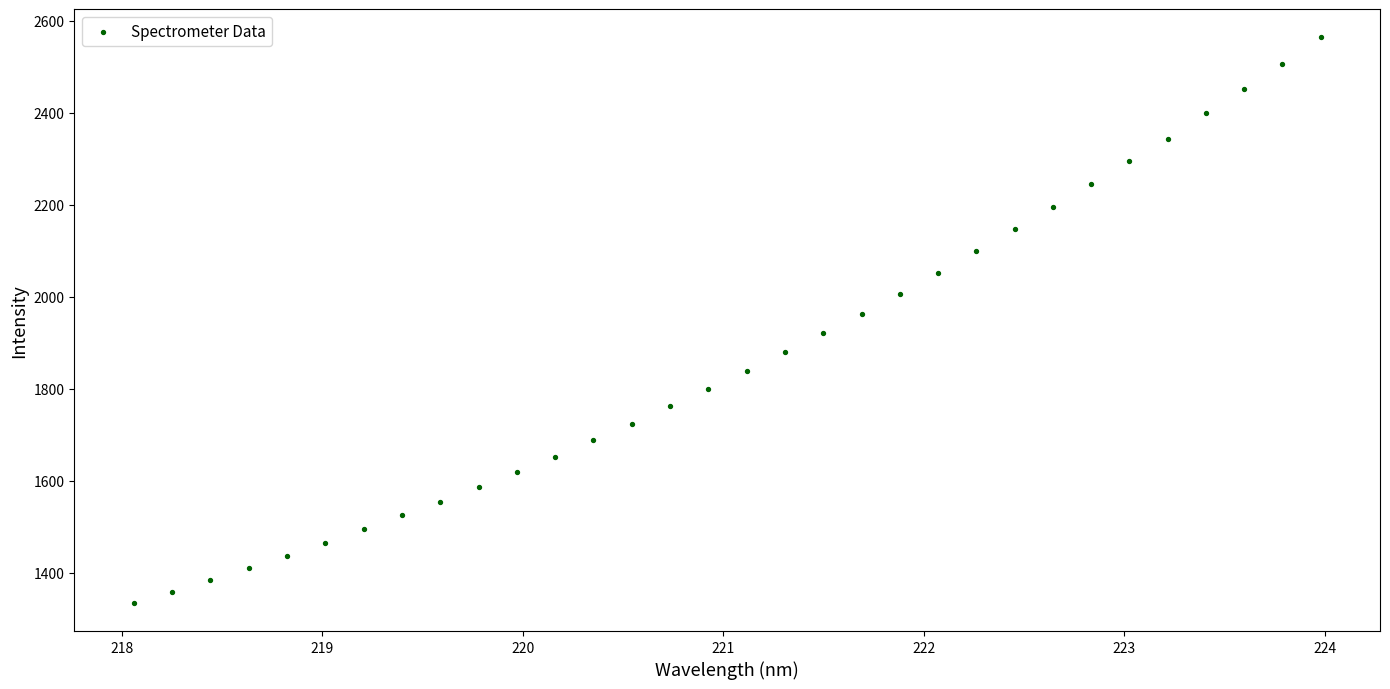

What is the range of Y values (max minus min)?

1228.7